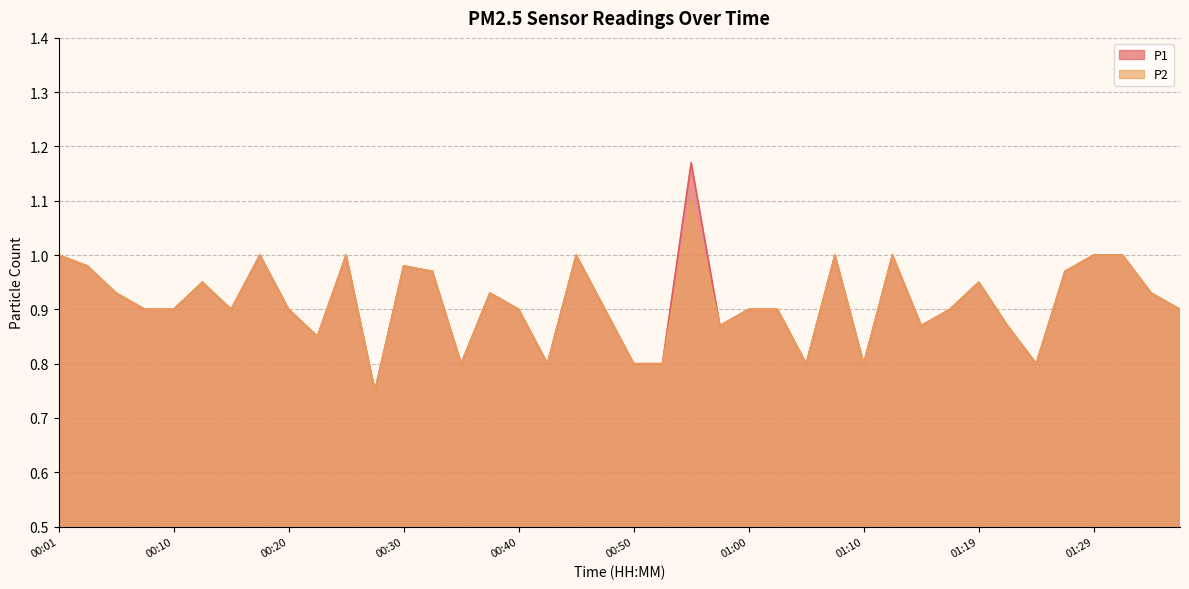

What is the label of the 26th point from the right?

00:35